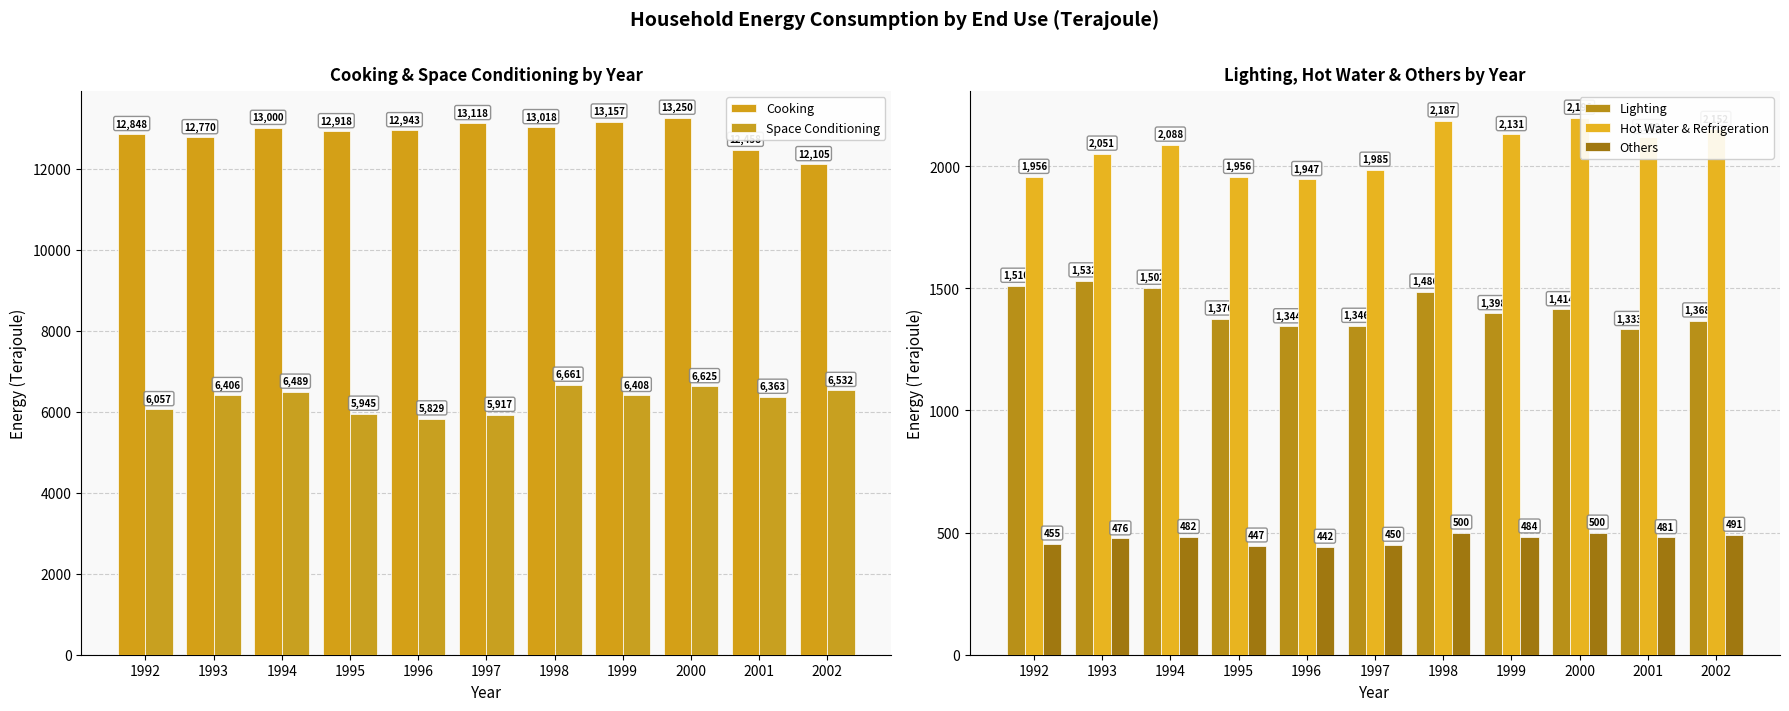

How many values in the Cooking series are below 12943?

5